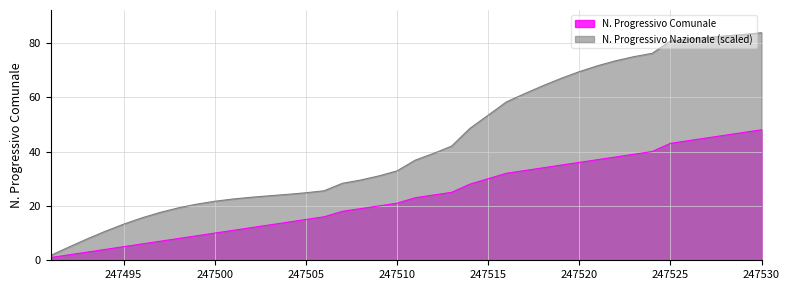

Rank the categories by N. Progressivo Nazionale value from highest to lowest.

247530, 247529, 247528, 247527, 247526, 247525, 247524, 247523, 247522, 247521, 247520, 247519, 247518, 247517, 247516, 247515, 247514, 247513, 247512, 247511, 247510, 247509, 247508, 247507, 247506, 247505, 247504, 247503, 247502, 247501, 247500, 247499, 247498, 247497, 247496, 247495, 247494, 247493, 247492, 247491